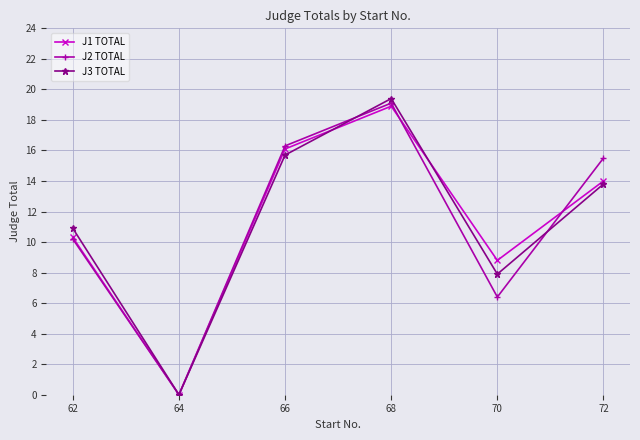

True or false: J2 TOTAL has a value of 16.3 at 66.

True